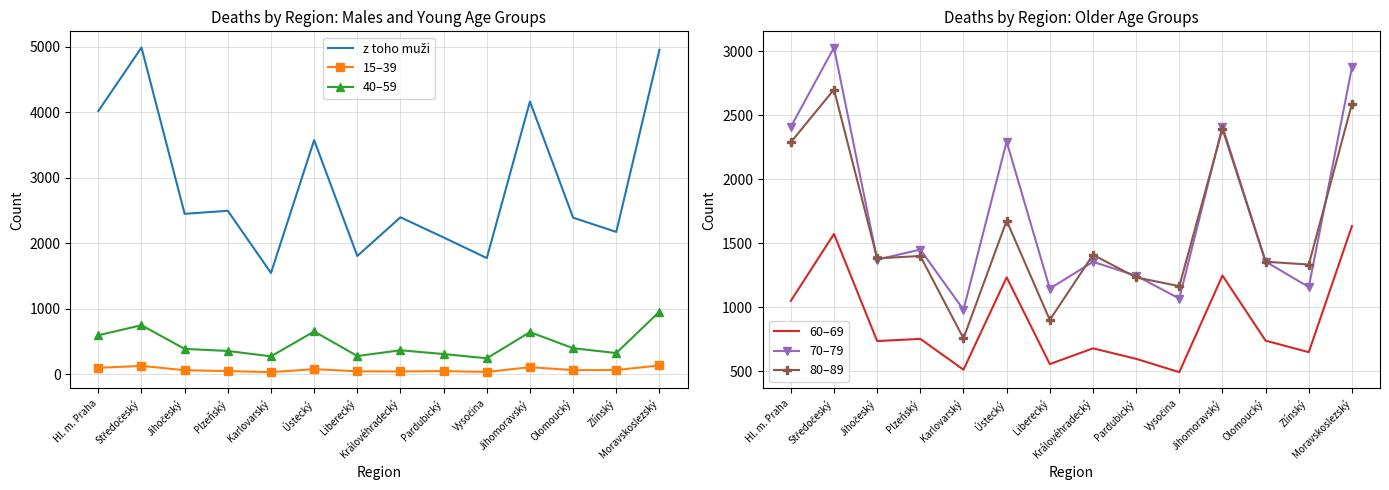

Which category has the lowest value across all series?

Karlovarský